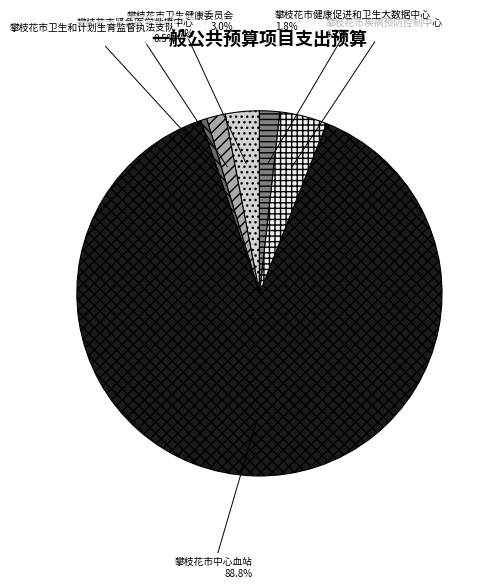

To the nearest percent, what percentage of the pie is 攀枝花市紧急医学救援中心?

2%